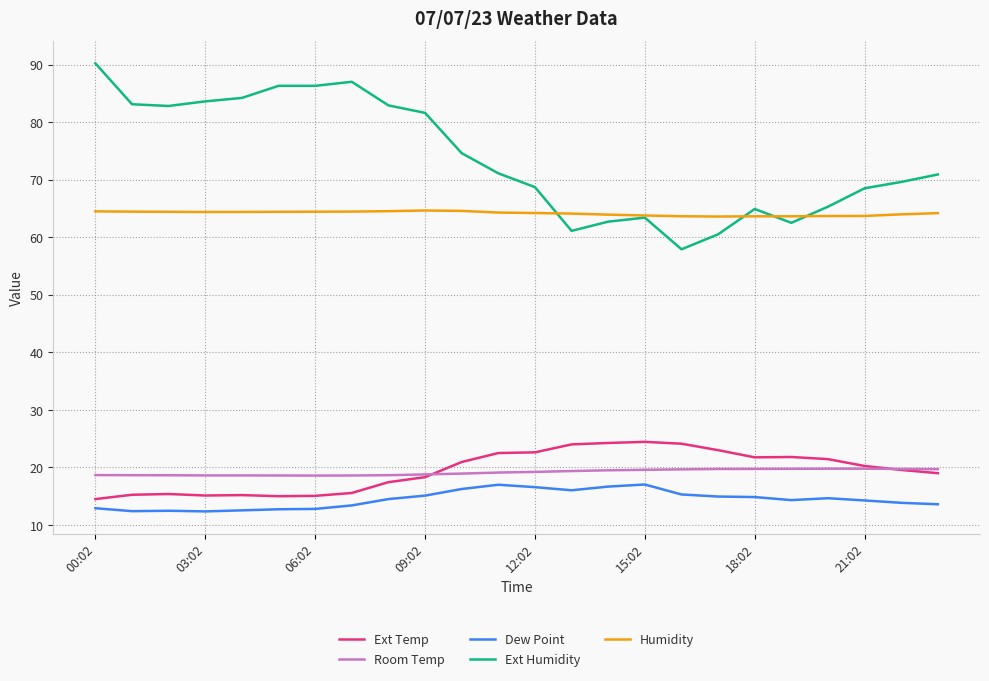

Which series has the widest spread of values?

Ext Humidity